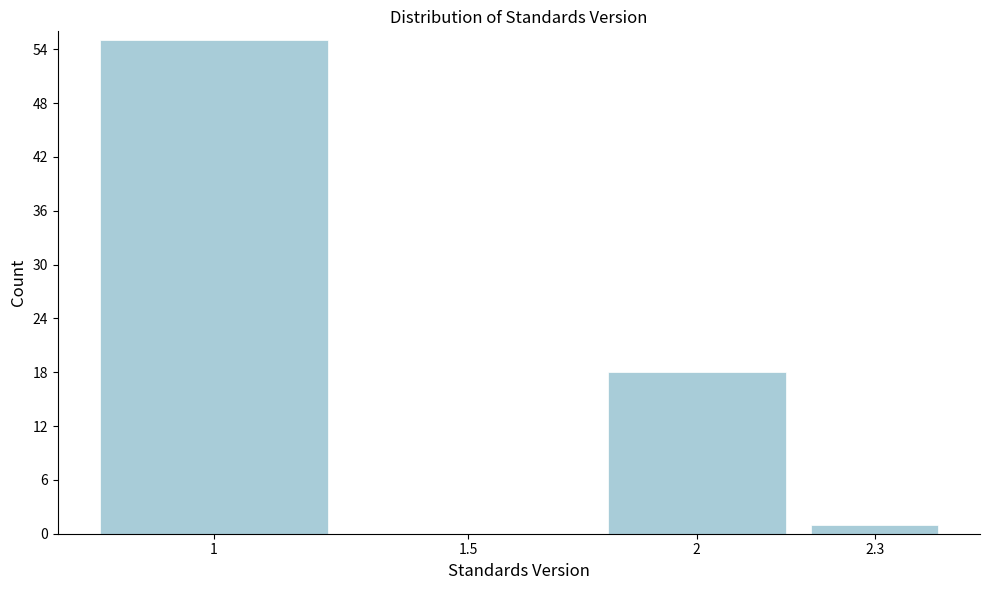

Reading right to left, what are all the values shown in this chart?

2.3=1	2=18	1.5=0	1=55